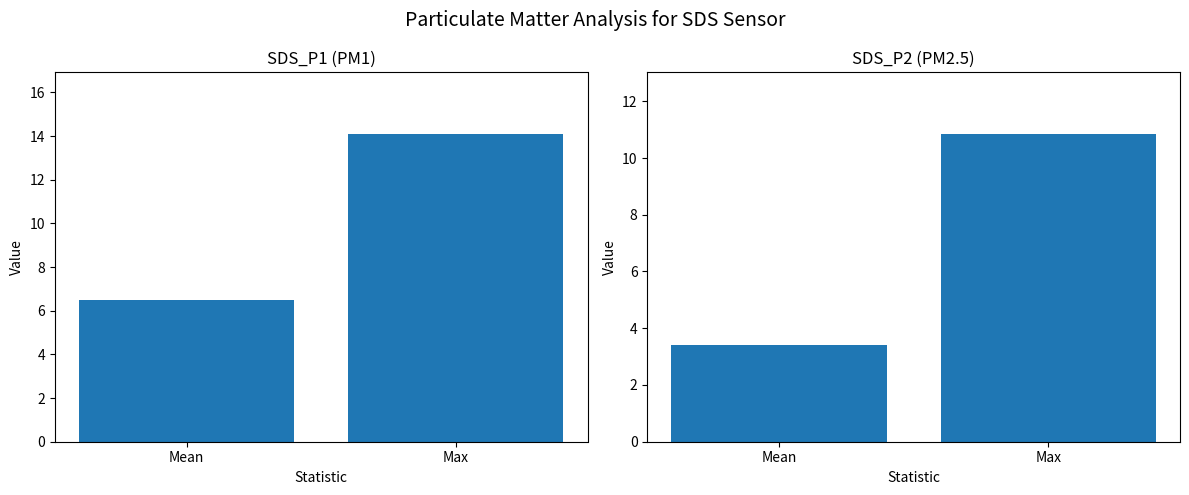

Which category has the highest value in the SDS_P2 series?

Max